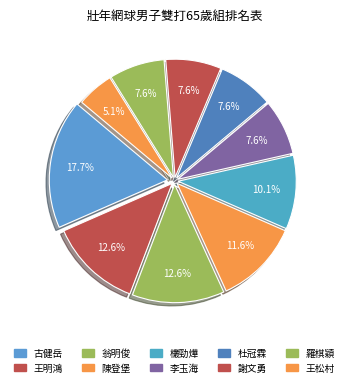

The 王明鴻 slice represents 5% of the pie. True or false?

False